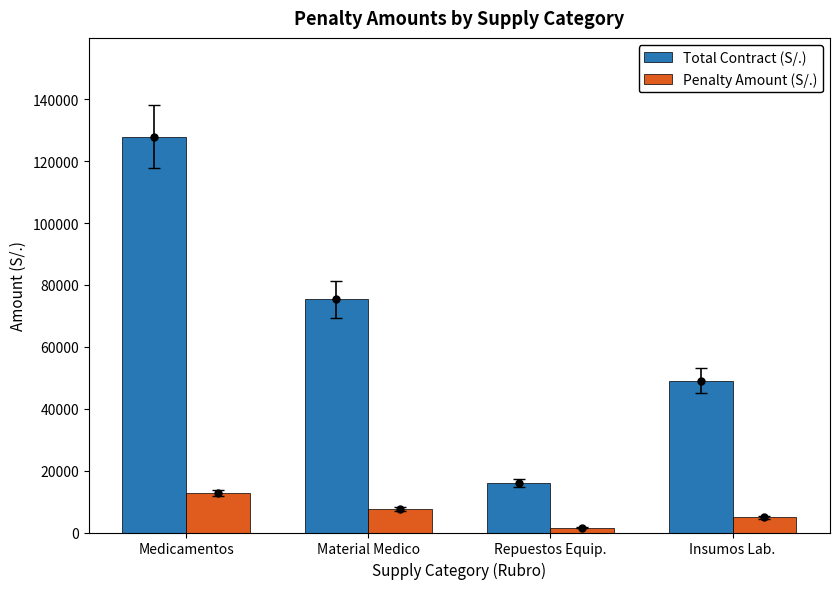

Is it true that Total Contract (S/.) equals 75404.1 at Material Medico?

True